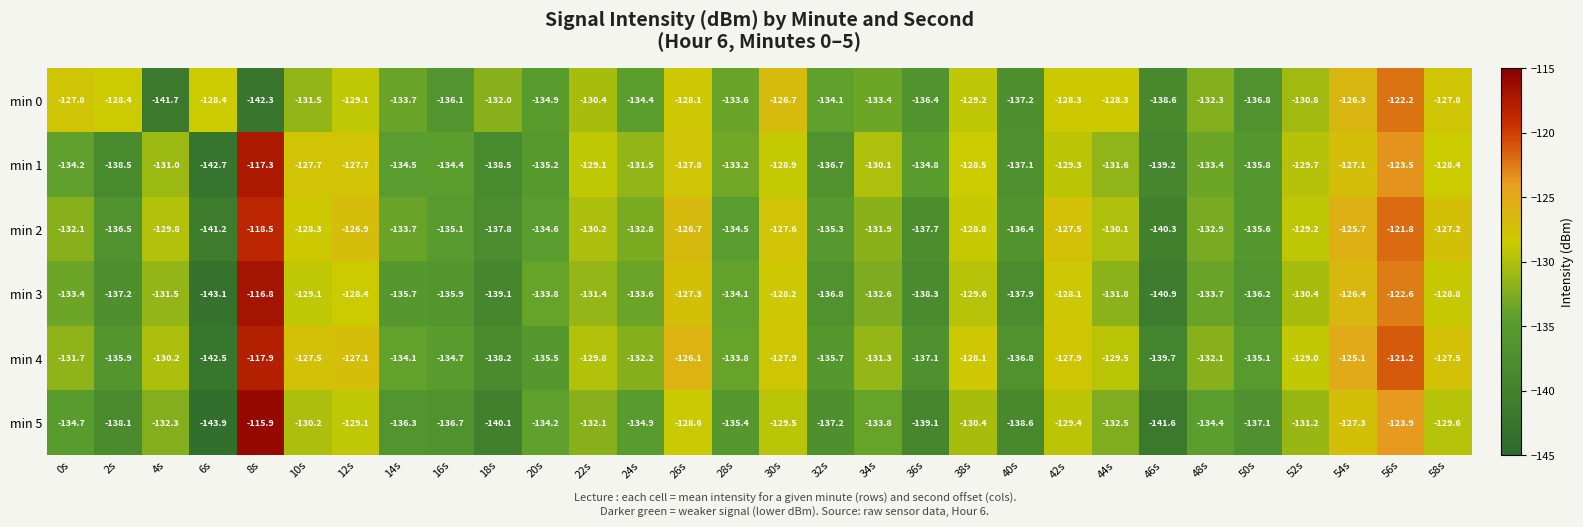

How many data points does each series have?

30